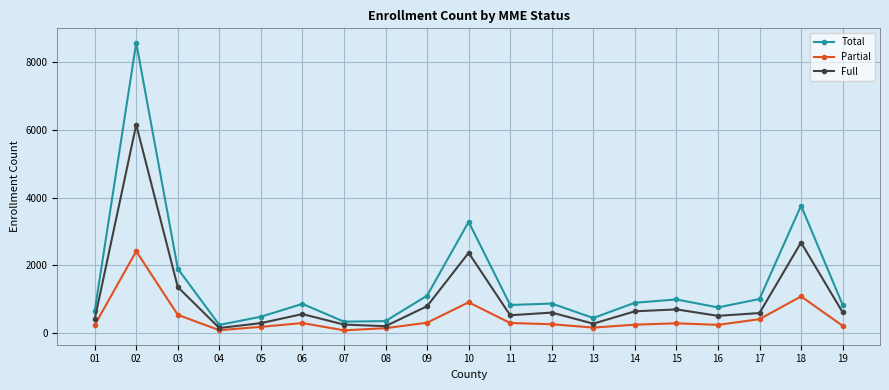

List the series in order of their peak value, lowest first.

Partial, Full, Total